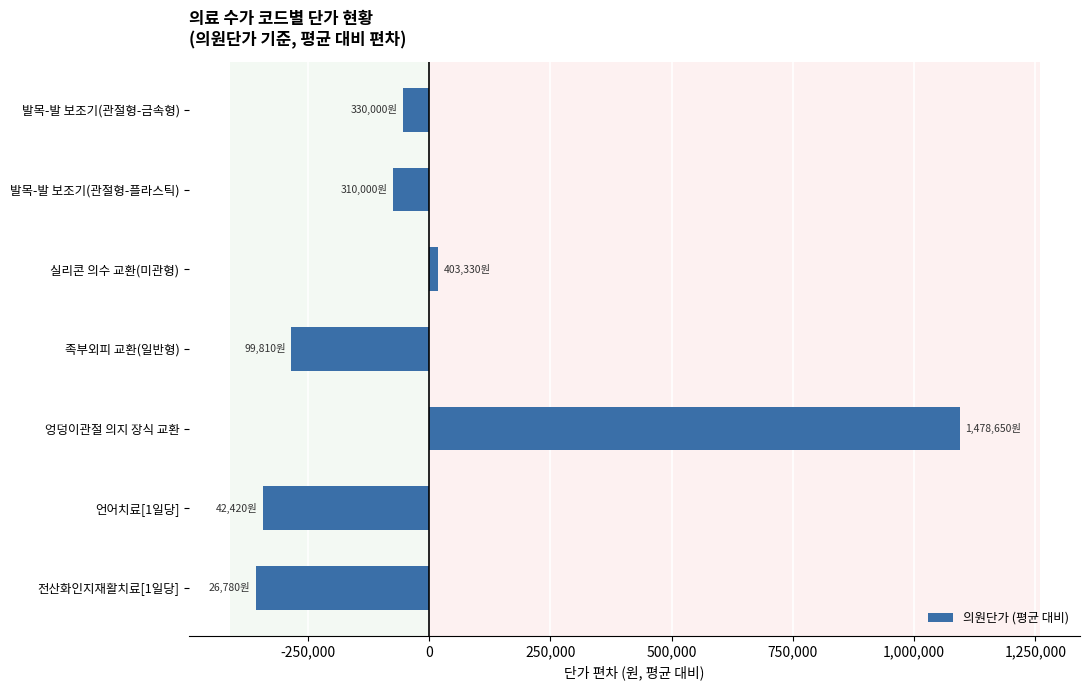

Reading bottom to top, what are all the values shown in this chart?

전산화인지재활치료[1일당]=-357647.1	언어치료[1일당]=-342007.1	엉덩이관절 의지 장식 교환=1094222.9	족부외피 교환(일반형)=-284617.1	실리콘 의수 교환(미관형)=18902.9	발목-발 보조기(관절형-플라스틱)=-74427.1	발목-발 보조기(관절형-금속형)=-54427.1